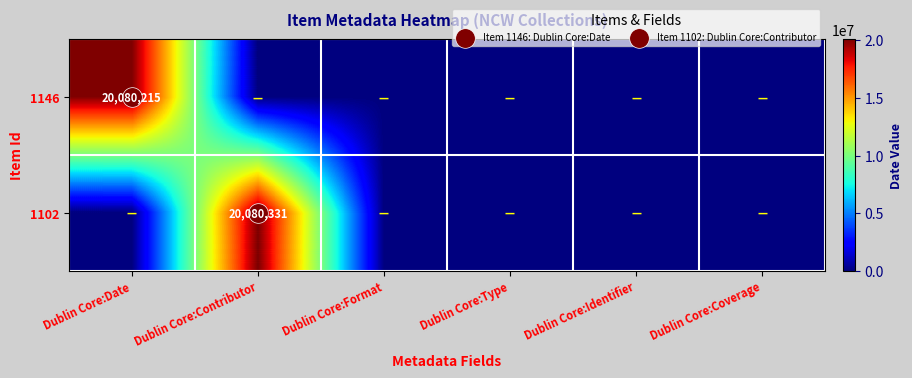

At which category does the chart reach its peak across all series?

Dublin Core:Contributor